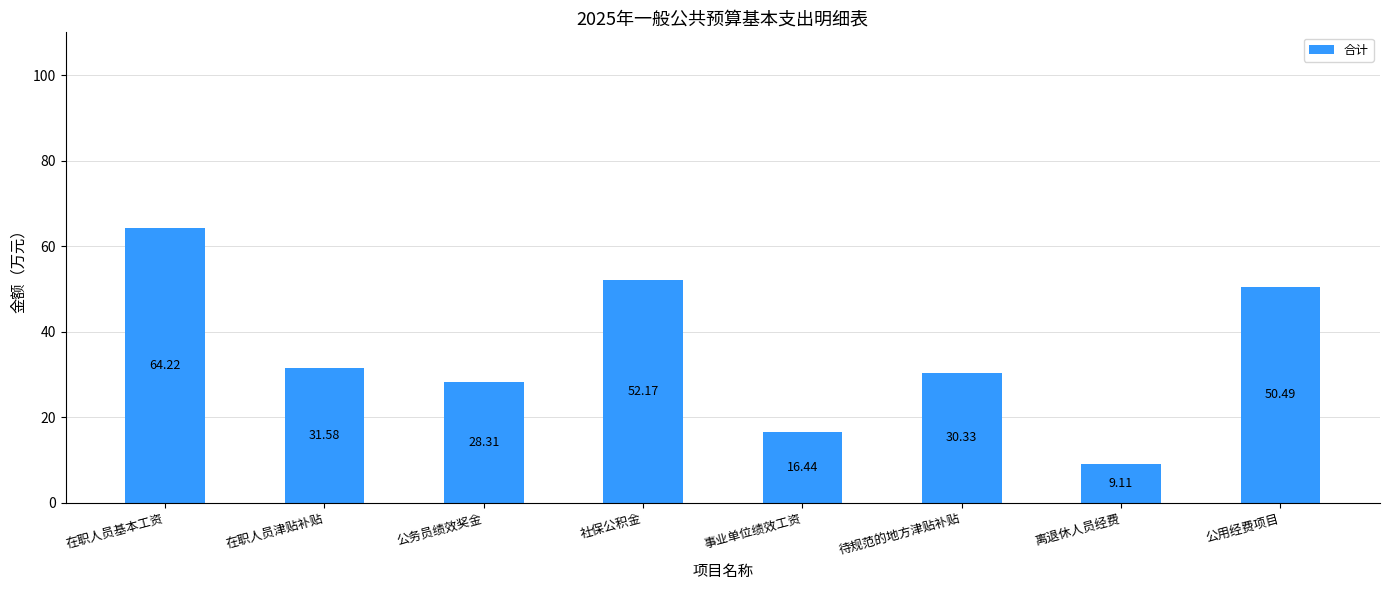

What is the smallest value displayed?

9.1